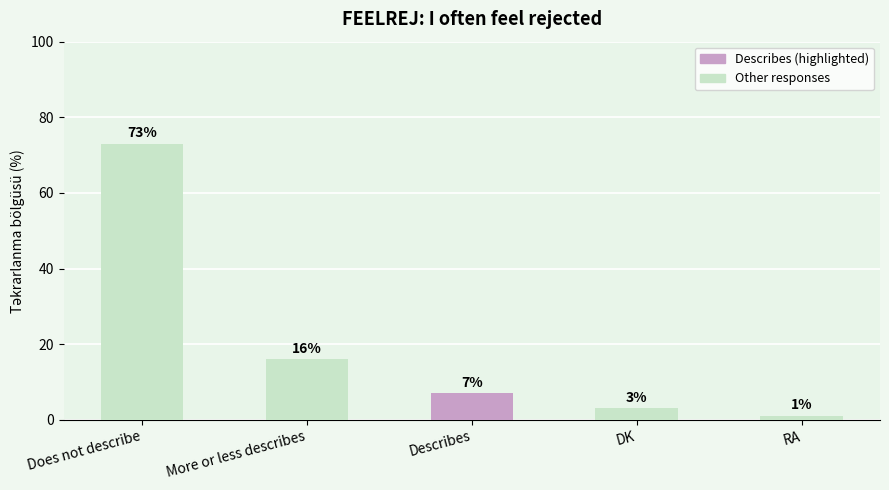

List the labels in order of value, largest first.

Does not describe, More or less describes, Describes, DK, RA